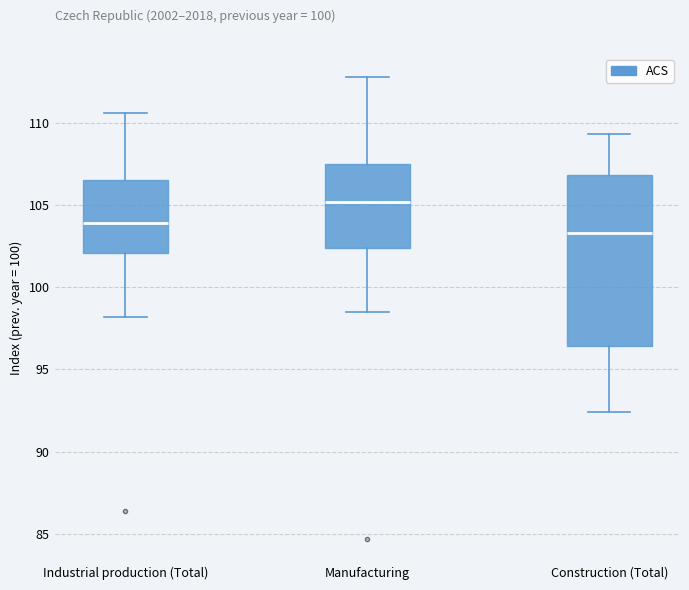

Where is the upper edge of the box for Construction (Total) on the y-axis? The values are not printed on the chart, so give them approximately, as read against the axis.

107.0